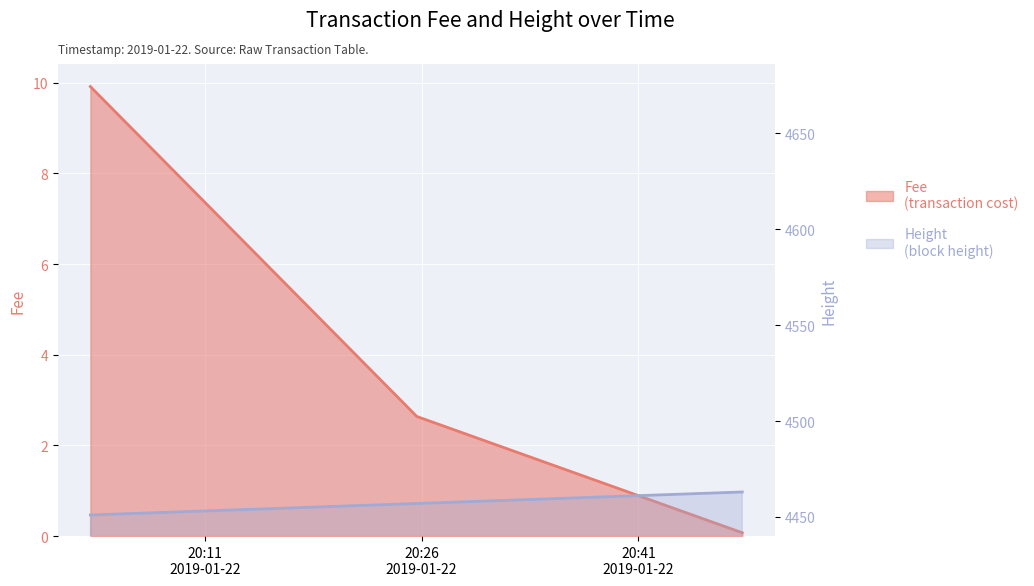

The value of Height at 2019-01-22 20:03:05 is 4451.0. True or false?

True